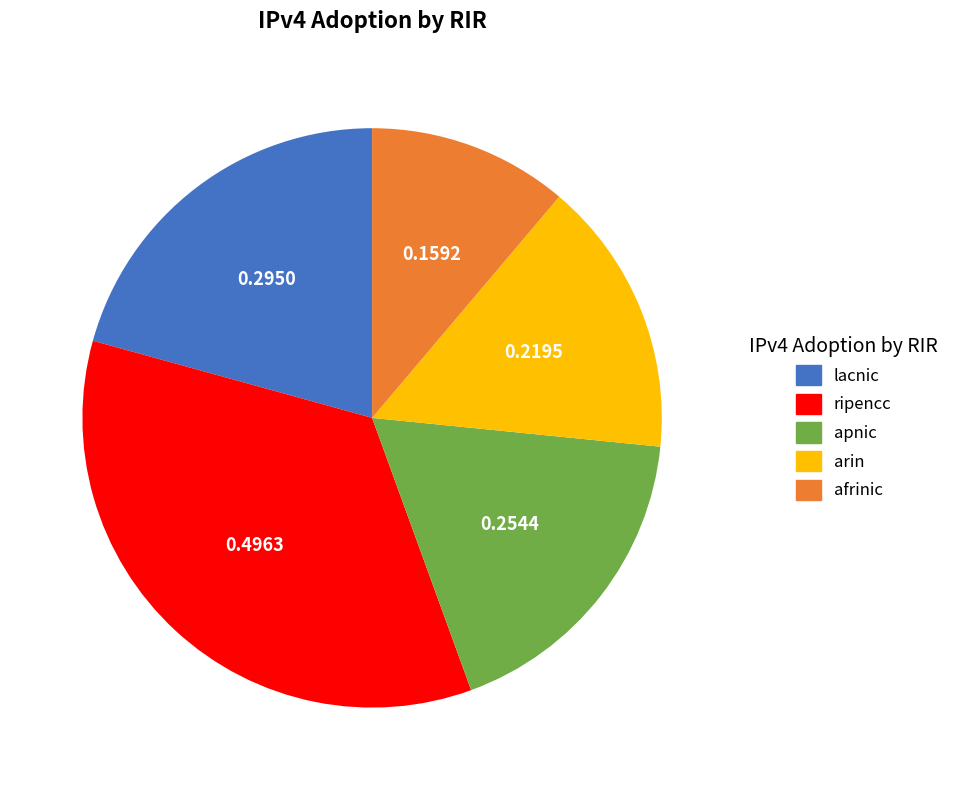

Which has a higher value, afrinic or apnic?

apnic